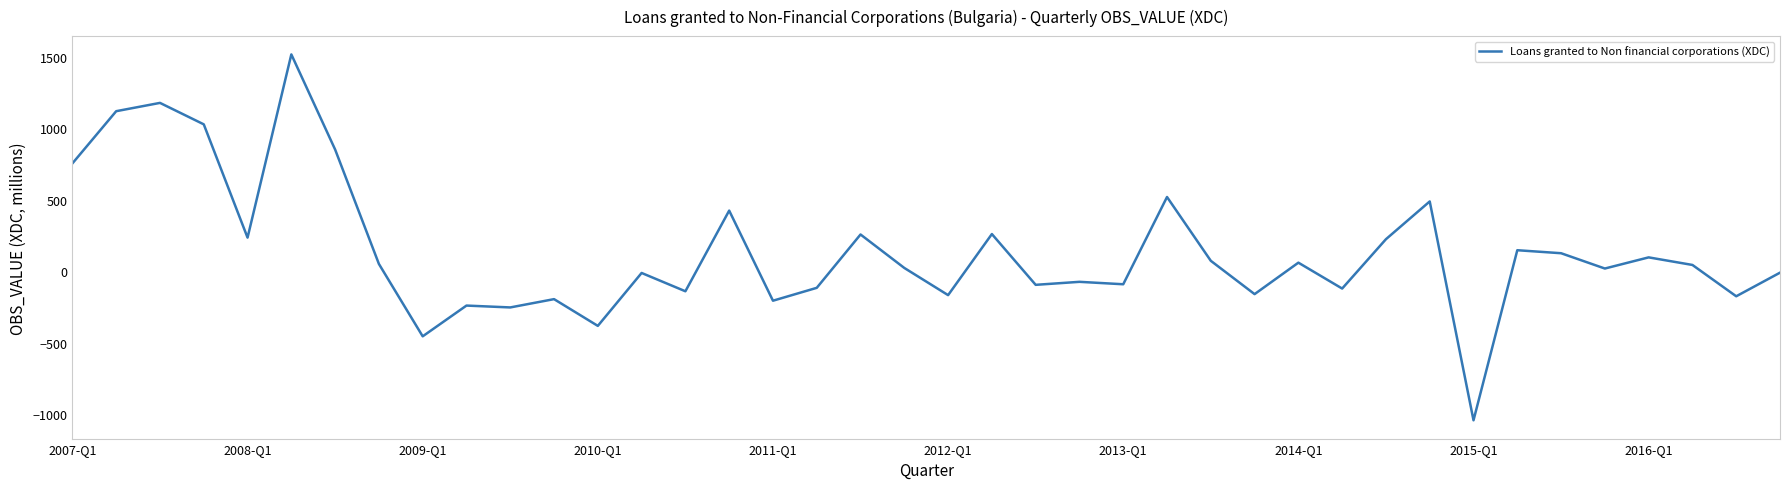

What is the maximum value shown in the chart?

1515